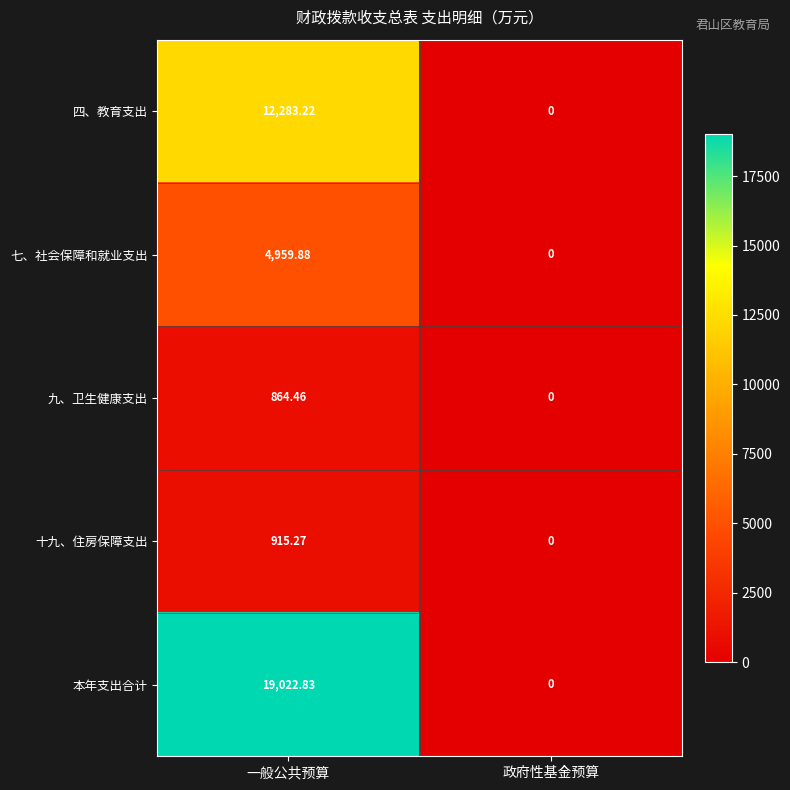

Which category has the lowest value across all series?

政府性基金预算